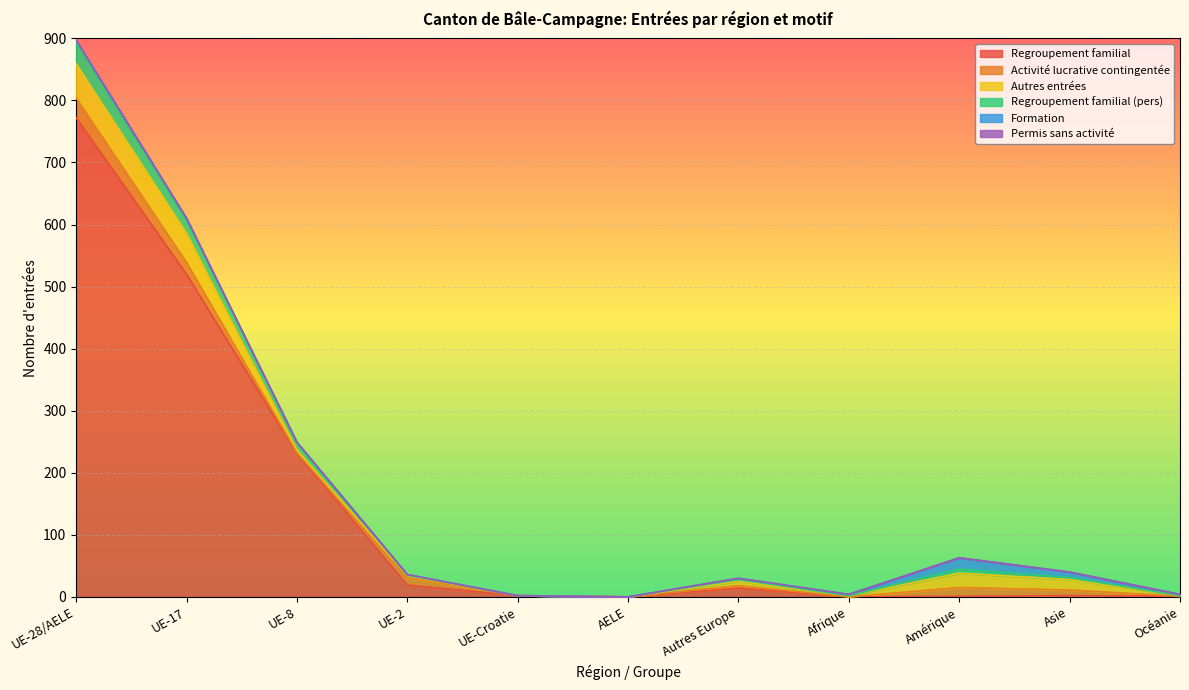

True or false: Regroupement familial and Regroupement familial (pers) cross at least once.

True